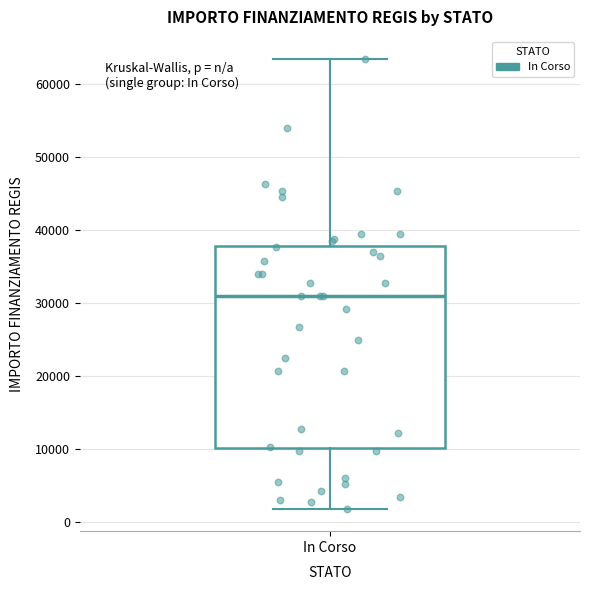

Where is the lower edge of the box for In Corso on the y-axis? The values are not printed on the chart, so give them approximately, as read against the axis.

10000